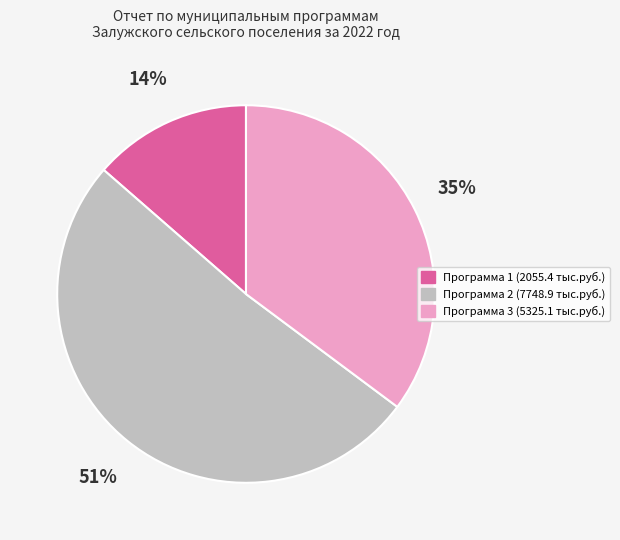

Which category accounts for the majority?

Программа 2 (7748.9 тыс.руб.)